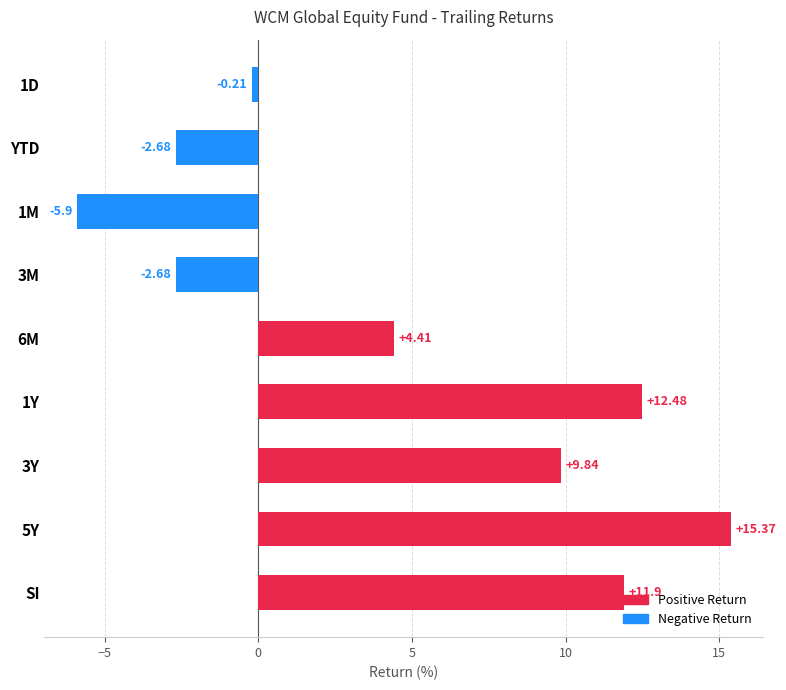

What is the difference between the maximum and minimum values?

21.3